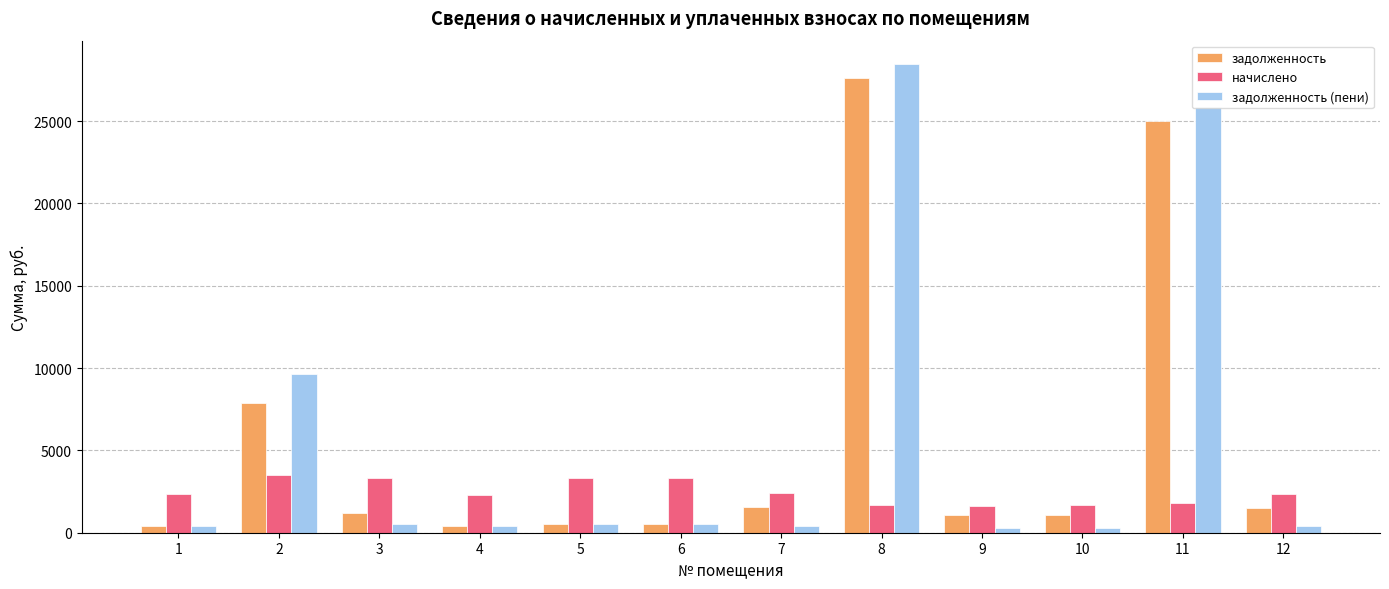

What is the maximum value for задолженность (пени)?

28458.3